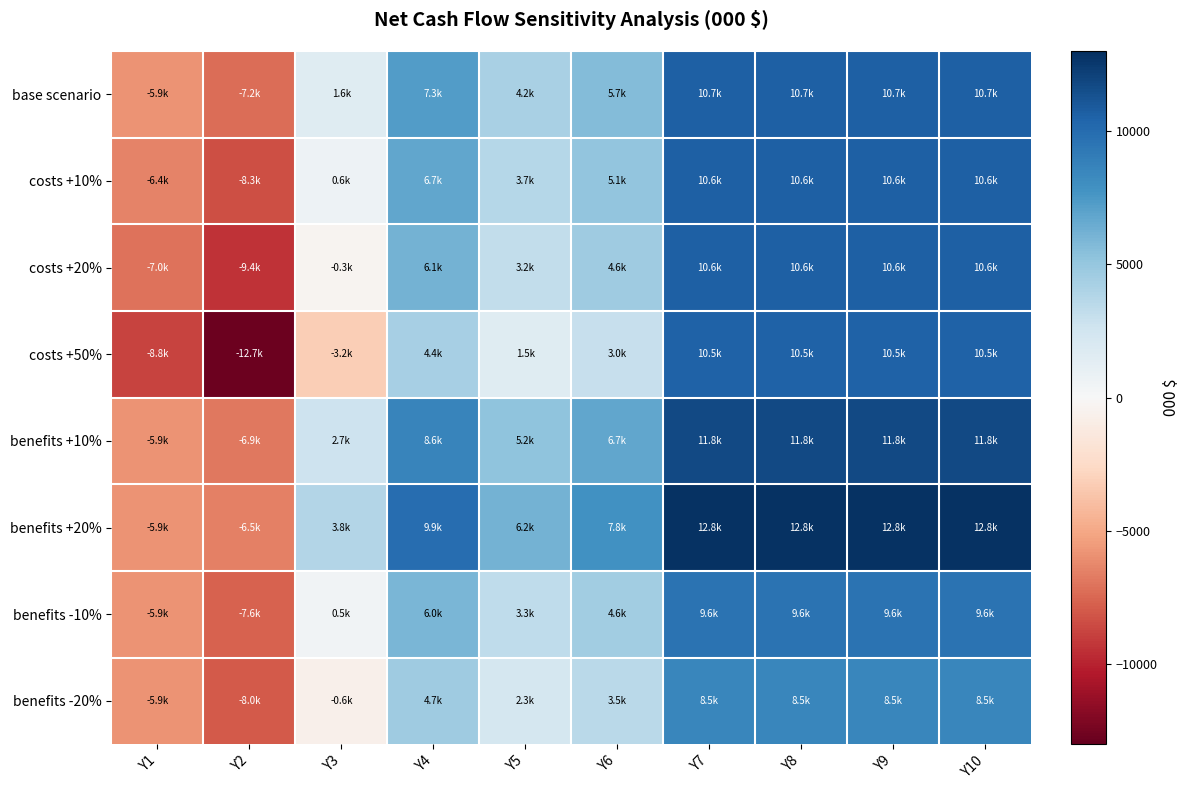

What is the smallest value displayed?

-12721.6